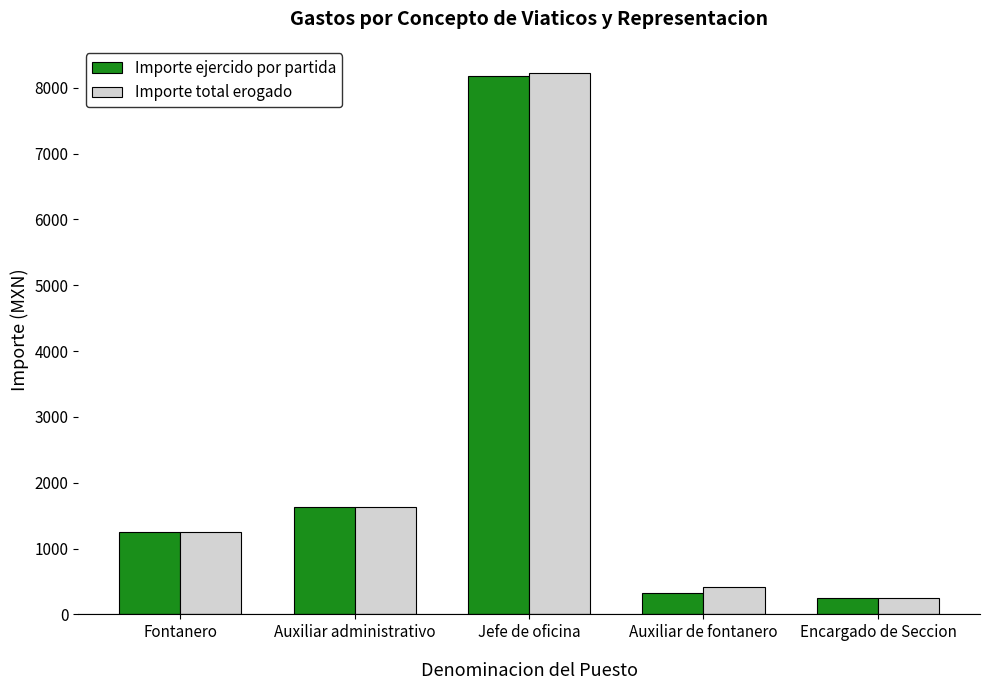

Which series changed the most between Fontanero and Jefe de oficina?

Importe total erogado